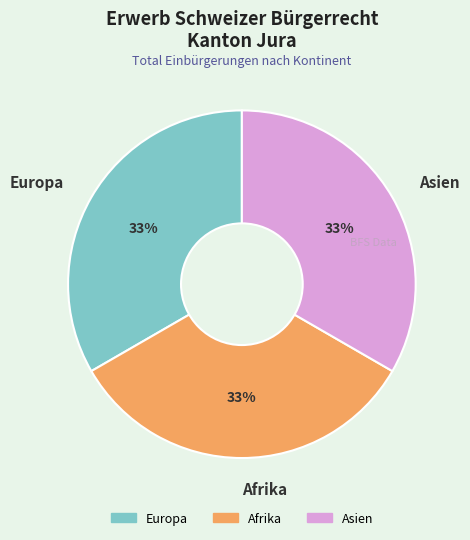

Do Afrika and Europa together represent more than half of the pie?

Yes